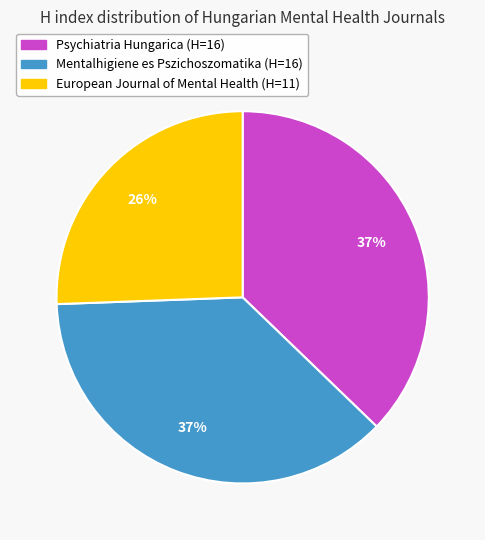

Between European Journal of Mental Health and Mentalhigiene es Pszichoszomatika, which is larger?

Mentalhigiene es Pszichoszomatika